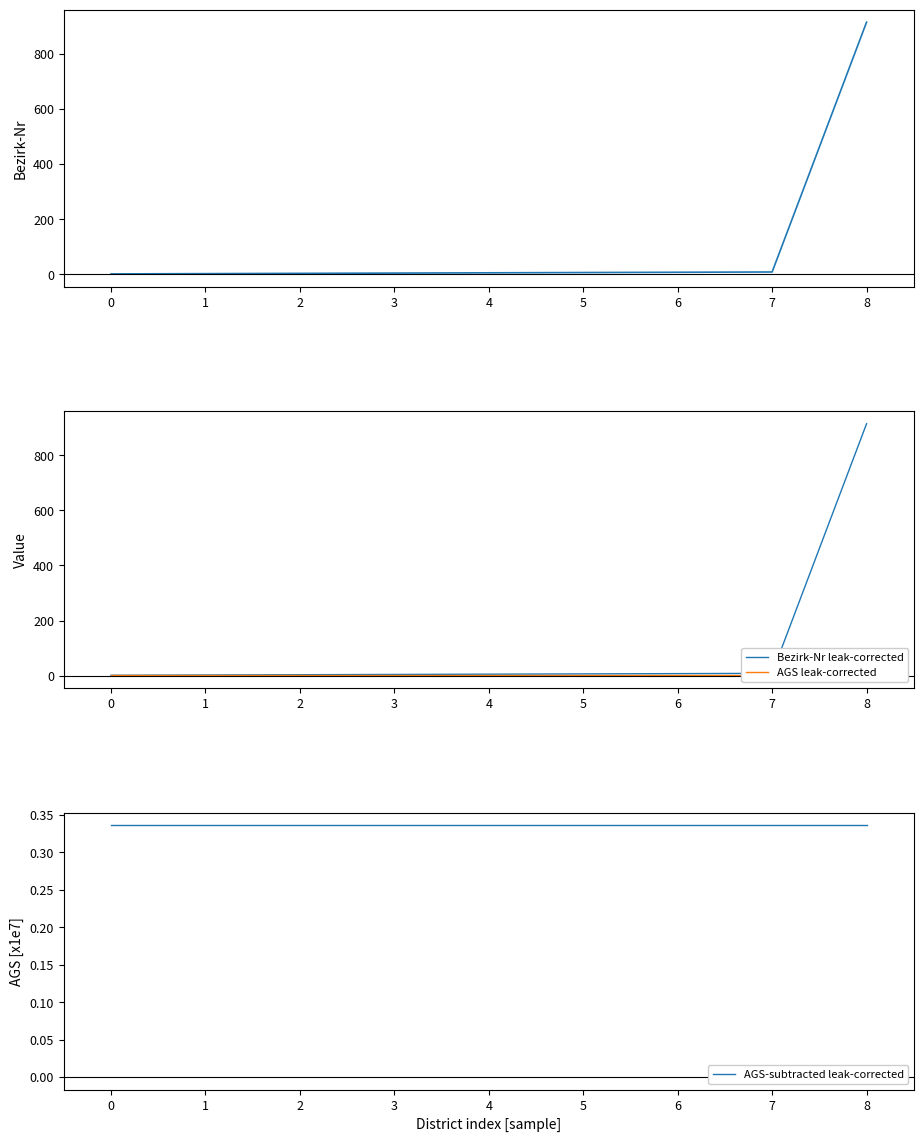

What are all the series names shown in the legend?

Bezirk-Nr, Bezirk-Nr leak-corrected, AGS leak-corrected, AGS-subtracted leak-corrected